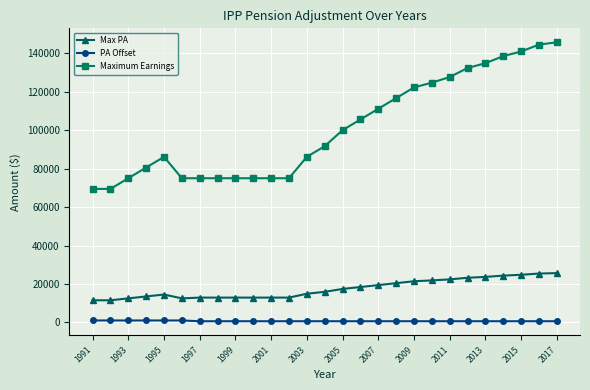

How many data points in Maximum Earnings are less than 91667?

13